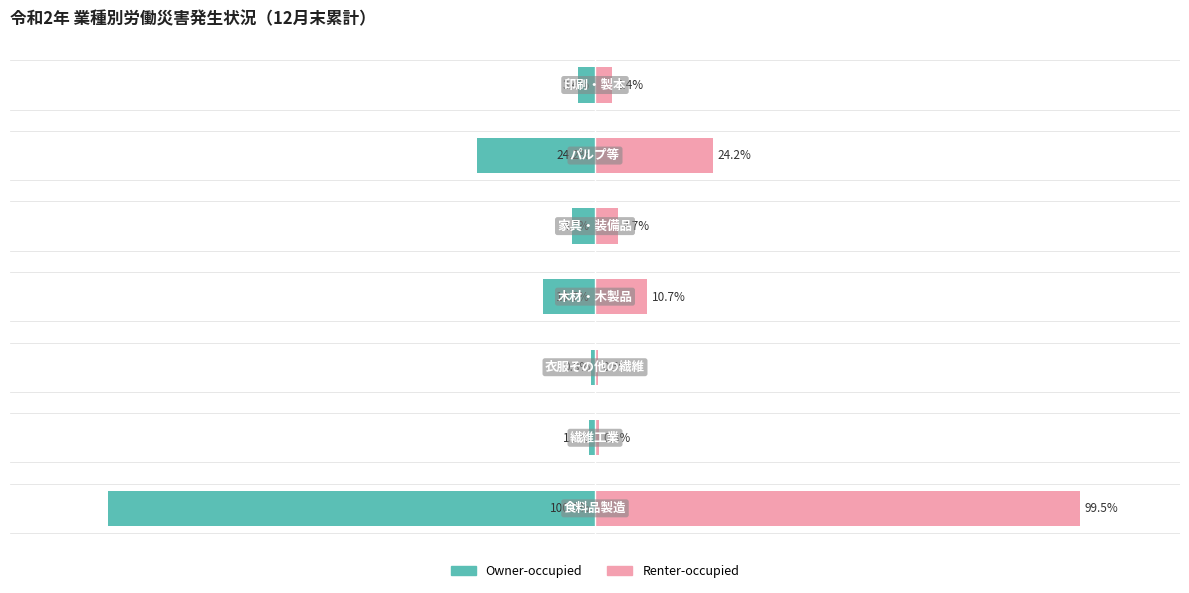

Between 0 and 4, which series saw the biggest shift?

Owner-occupied